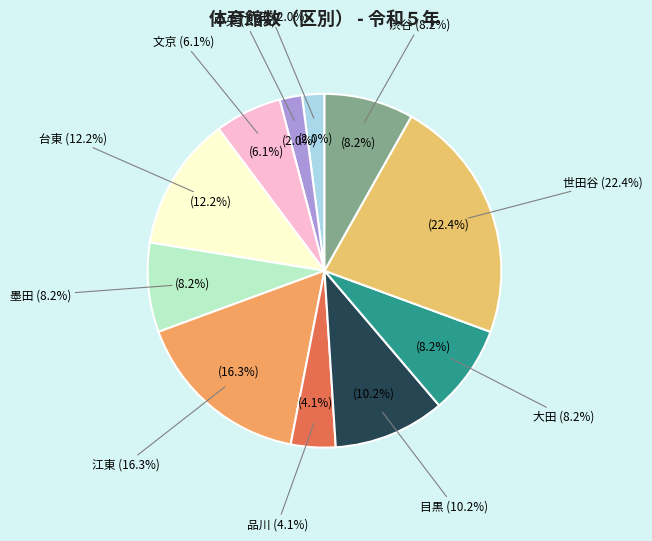

To the nearest percent, what portion does 大田 represent?

8%